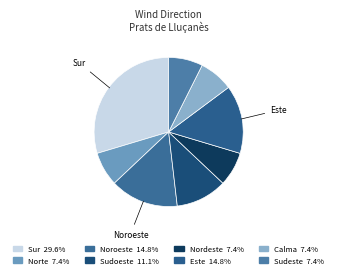

Does Este account for over 50% of the chart?

No